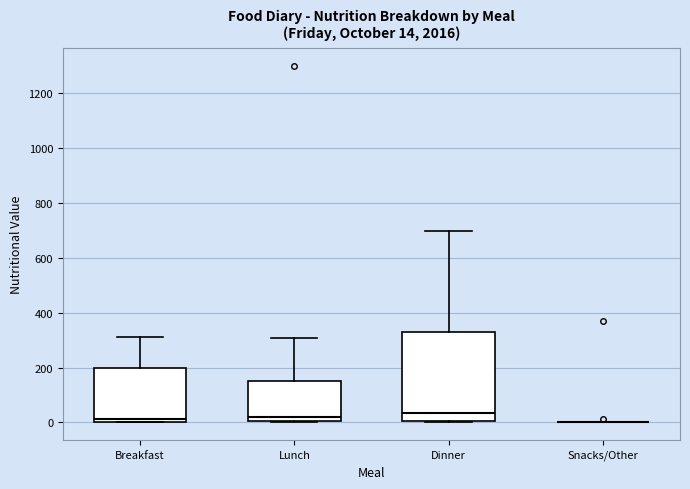

Comparing the boxes themselves (not the whiskers), which one is the tallest?

Dinner